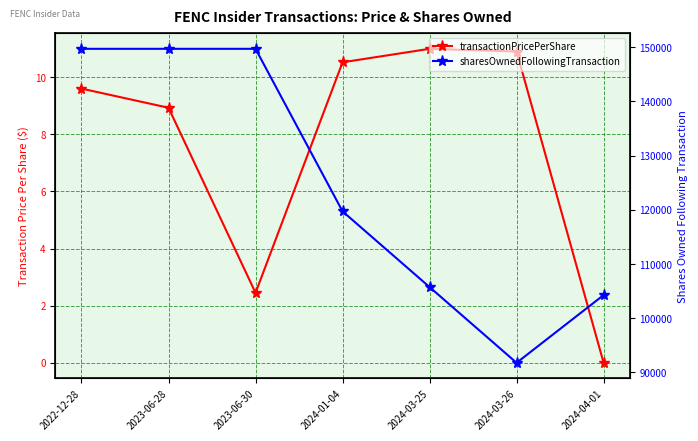

How many interior local valleys does the sharesOwnedFollowingTransaction series have?

1